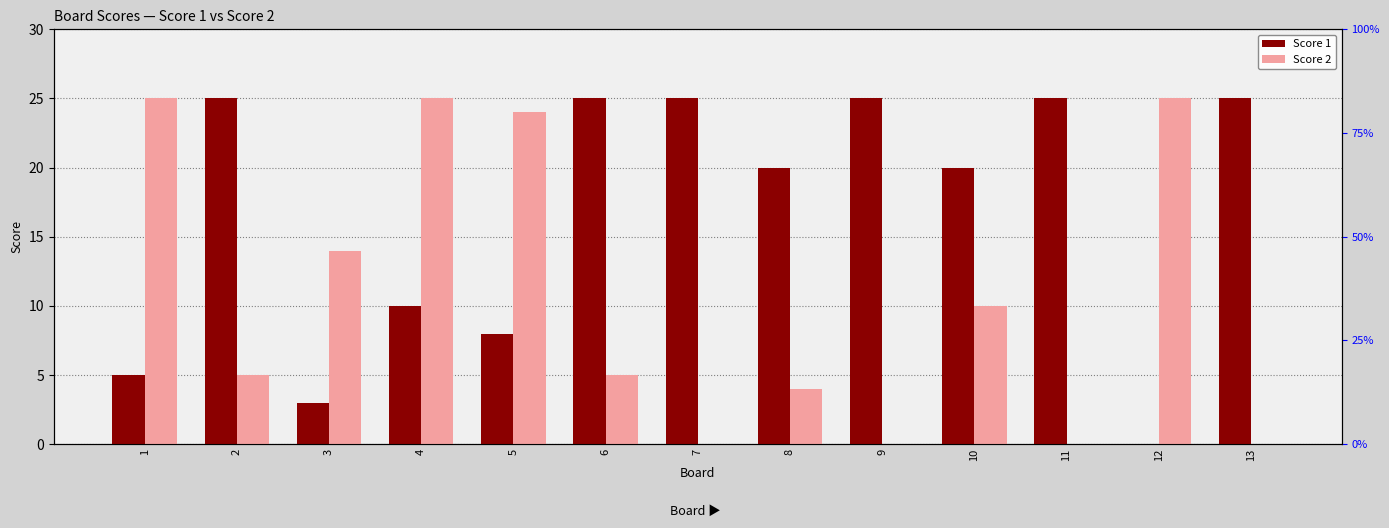

What is the value of the Score 1 bar at the 9th from the left?

25